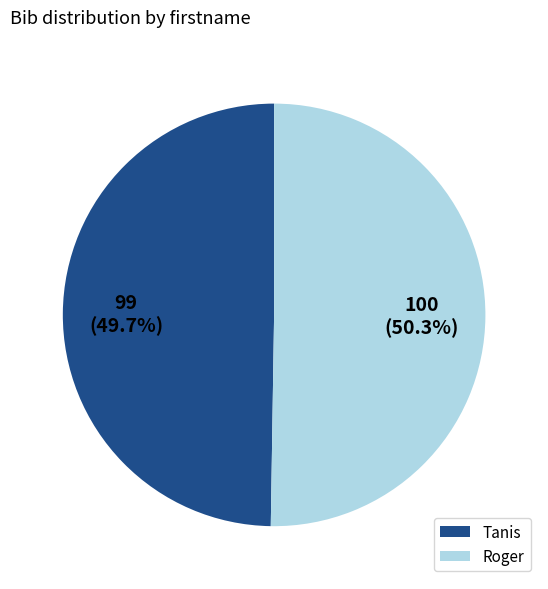

Is the sum of Roger and Tanis greater than half?

Yes